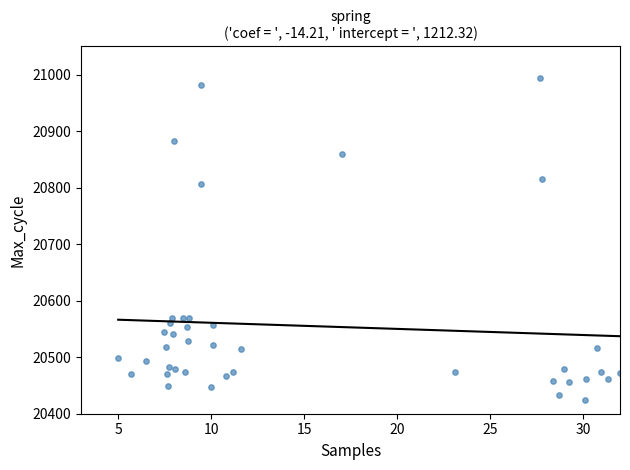

What Y value in the scatter plot is closest to 20709?

20807